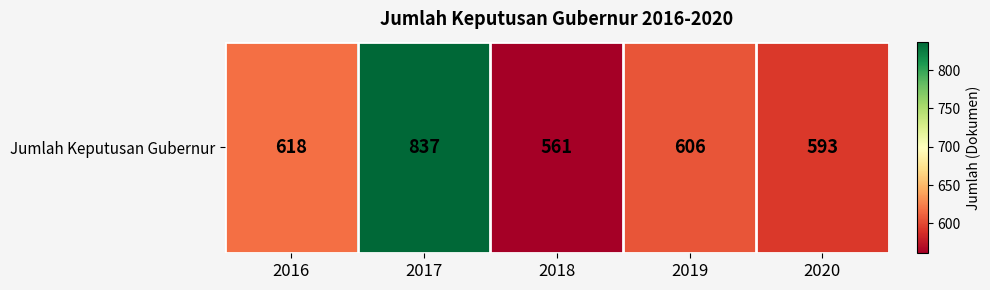

What is the smallest value displayed?

561